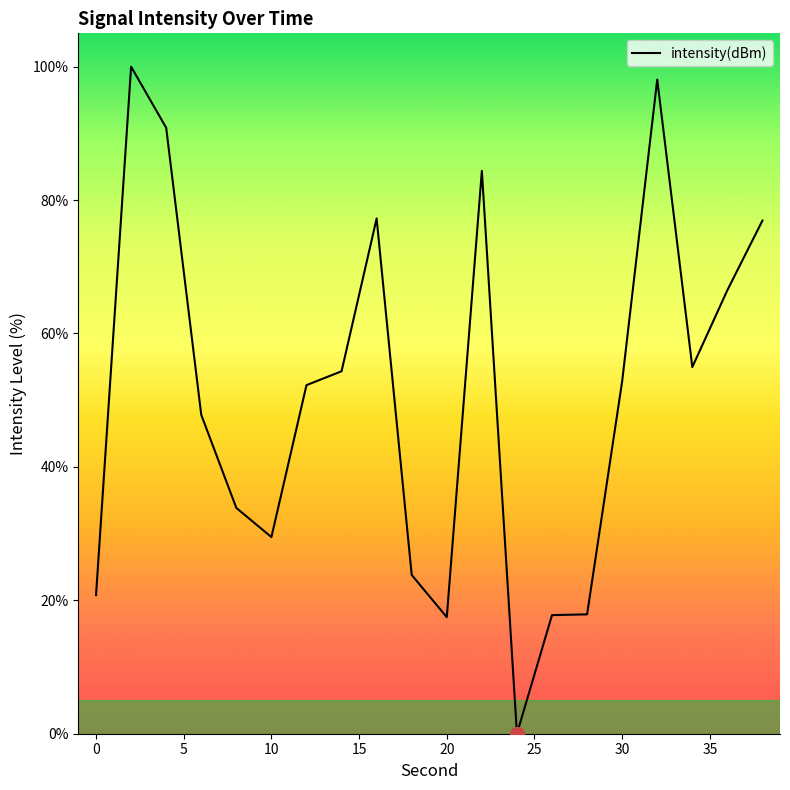

What is the difference between the maximum and minimum values?

100.0